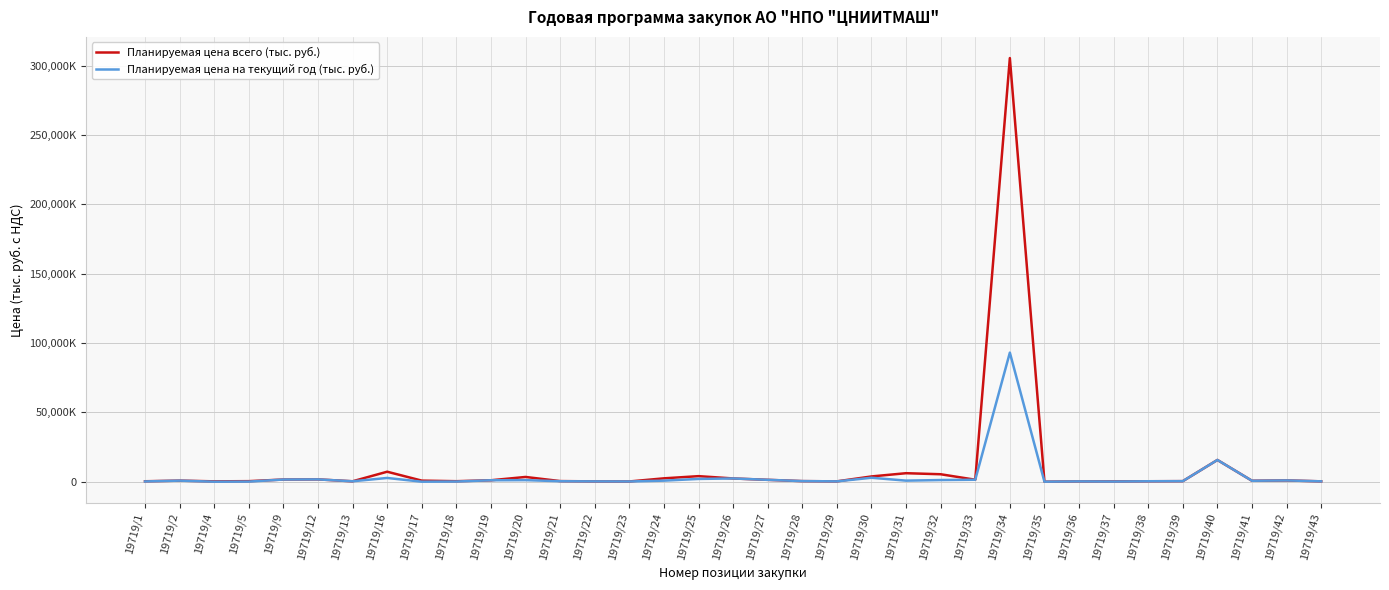

Reading right to left, list all the values displayed in this chart.

Планируемая цена всего (тыс. руб.): 19719/43=260.7	19719/42=916.8	19719/41=672.0	19719/40=15678.3	19719/39=401.2	19719/38=320.7	19719/37=200.0	19719/36=224.0	19719/35=0.1	19719/34=305588.2	19719/33=1420.0	19719/32=5376.2	19719/31=6129.2	19719/30=3791.6	19719/29=245.6	19719/28=429.4	19719/27=1347.0	19719/26=2336.8	19719/25=4000.0	19719/24=2425.6	19719/23=165.7	19719/22=225.0	19719/21=443.1	19719/20=3419.8	19719/19=1038.9	19719/18=360.0	19719/17=774.1	19719/16=7200.0	19719/13=300.0	19719/12=1662.6	19719/9=1566.0	19719/5=391.9	19719/4=254.9	19719/2=771.3	19719/1=316.9
Планируемая цена на текущий год (тыс. руб.): 19719/43=260.7	19719/42=916.8	19719/41=672.0	19719/40=15678.3	19719/39=401.2	19719/38=320.7	19719/37=100.0	19719/36=224.0	19719/35=0.1	19719/34=93101.0	19719/33=1420.0	19719/32=1194.7	19719/31=766.2	19719/30=2843.7	19719/29=245.6	19719/28=429.4	19719/27=1347.0	19719/26=2336.8	19719/25=2000.0	19719/24=757.6	19719/23=165.7	19719/22=225.0	19719/21=332.3	19719/20=1139.9	19719/19=1038.9	19719/18=120.0	19719/17=0.0	19719/16=2700.0	19719/13=300.0	19719/12=1662.6	19719/9=1566.0	19719/5=76.2	19719/4=0.0	19719/2=771.3	19719/1=190.1